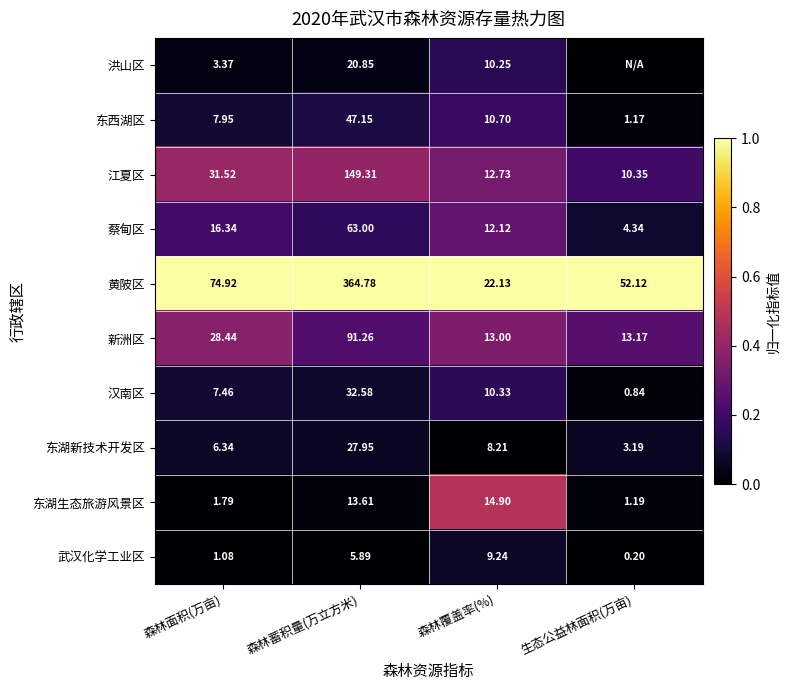

Rank the series at 森林覆盖率(%) from highest to lowest value.

黄陂区, 东湖生态旅游风景区, 新洲区, 江夏区, 蔡甸区, 东西湖区, 汉南区, 洪山区, 武汉化学工业区, 东湖新技术开发区